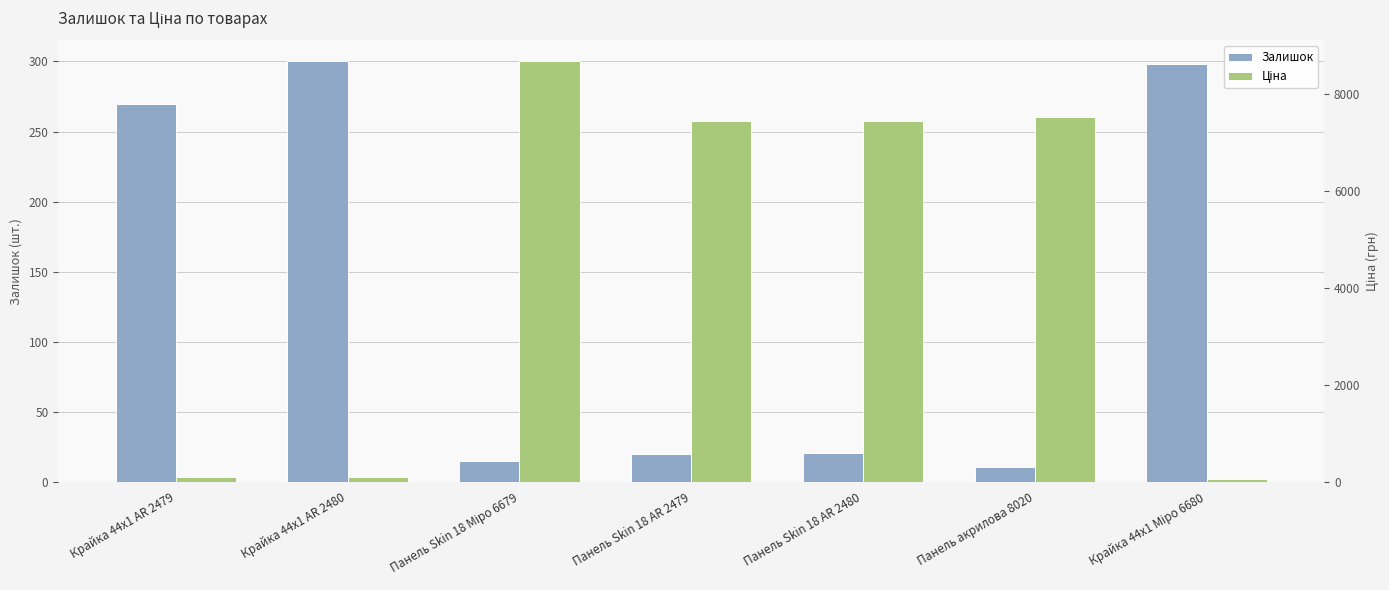

Reading left to right, what are all the values shown in this chart?

Залишок: 270.0	300.0	15.0	20.0	21.0	11.0	298.0
Ціна: 111.7	111.7	8669.7	7436.2	7436.2	7530.7	70.1